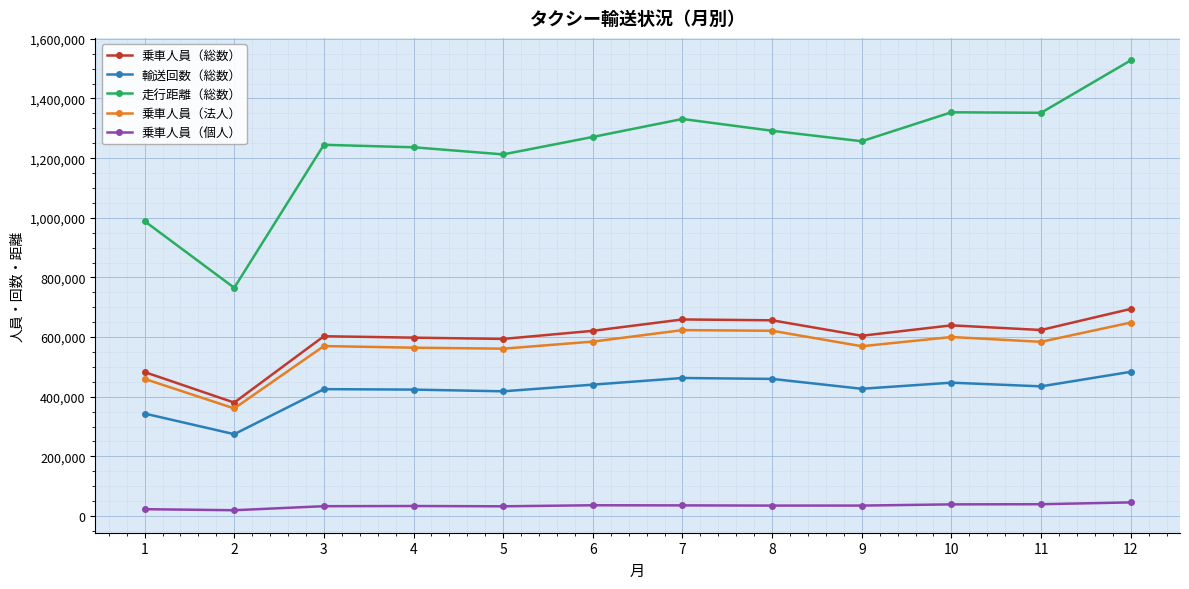

Where does the 乗車人員（法人） series first go above 584139?

6